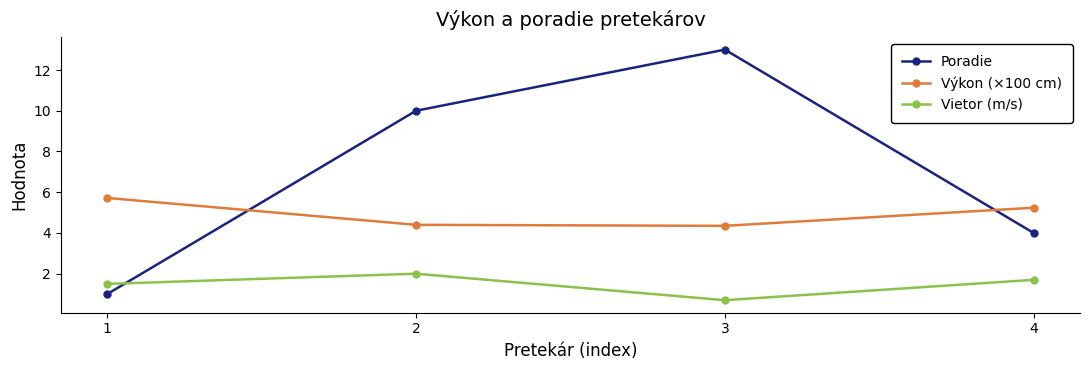

The value of Vietor (m/s) at 1 is 1.5. True or false?

True